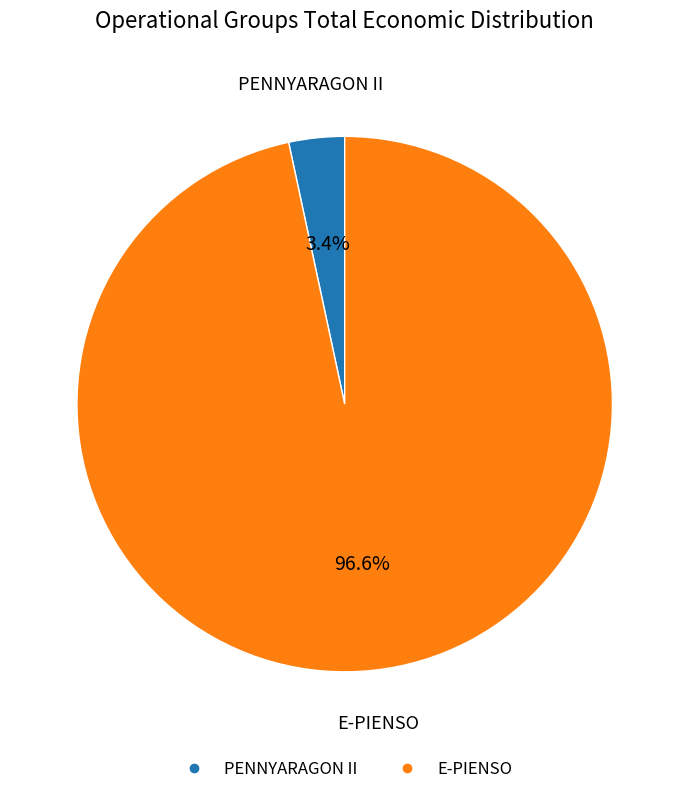

How many segments does this pie chart have?

2